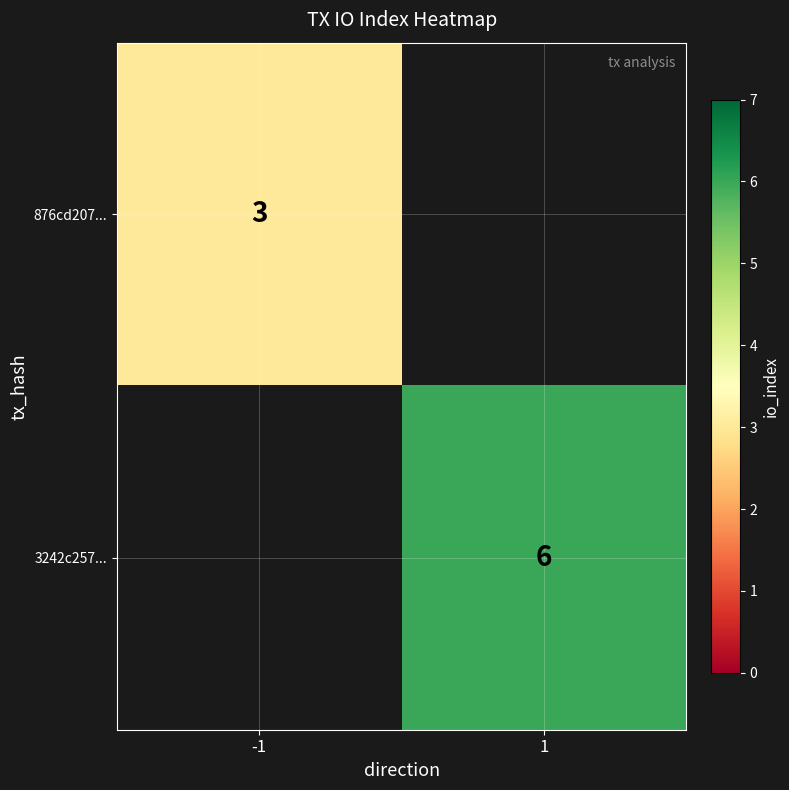

Is the value of 3242c257... at 1 greater than the value of 876cd207... at -1?

Yes